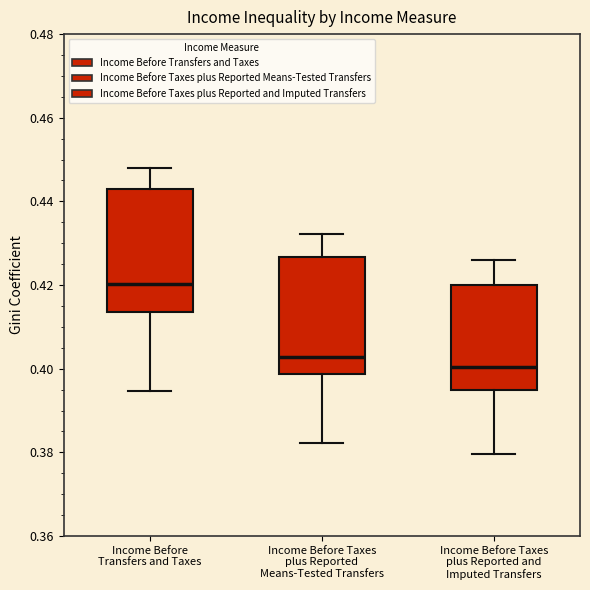

Which box has the highest median line?

Income Before Transfers and Taxes